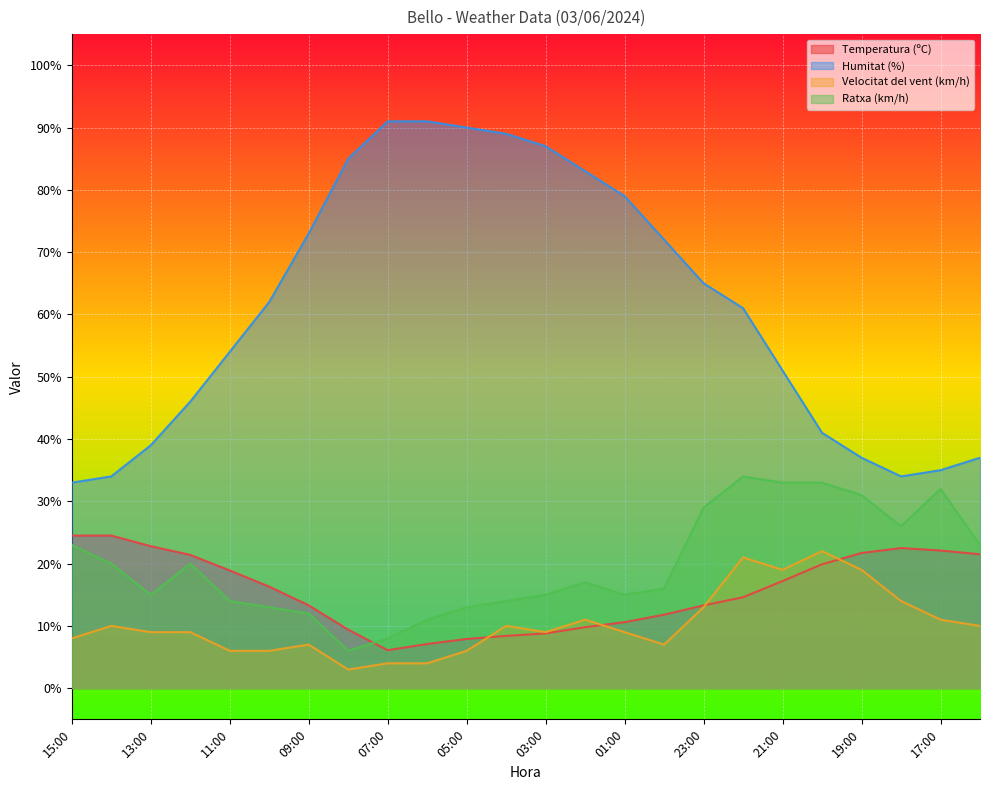

Where is Ratxa (km/h) nearest to the value 20?

14:00